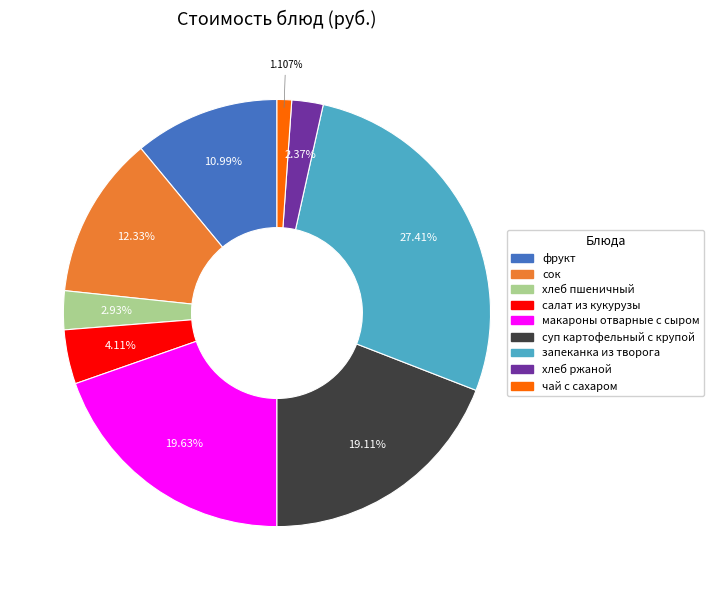

Is макароны отварные с сыром the majority of the pie?

No